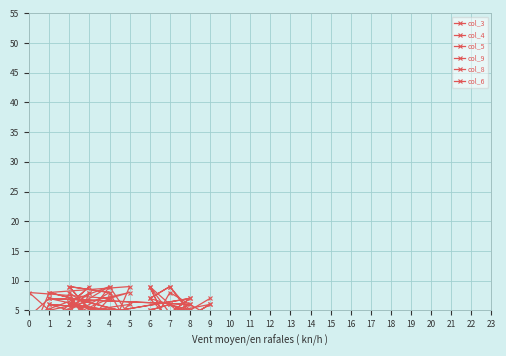

Where is the first local minimum for col_9?

2